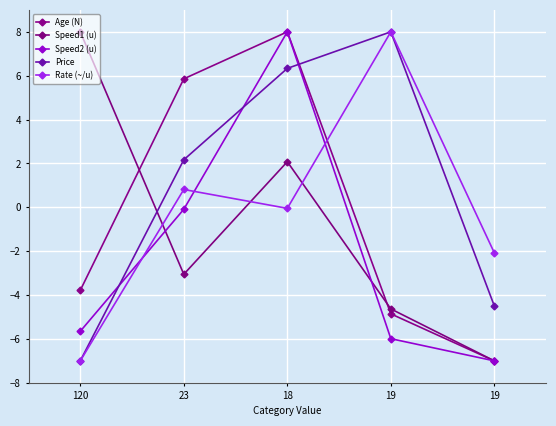

How many values in Price are above zero?

3